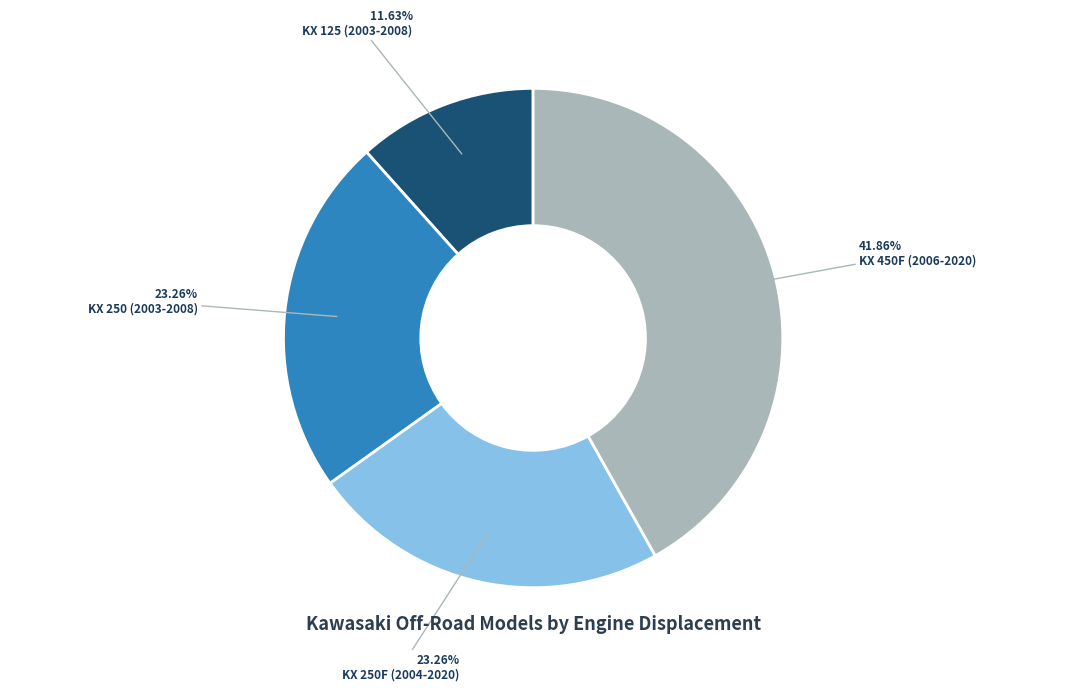

Which has a higher value, KX 450F (2006-2020) or KX 250 (2003-2008)?

KX 450F (2006-2020)